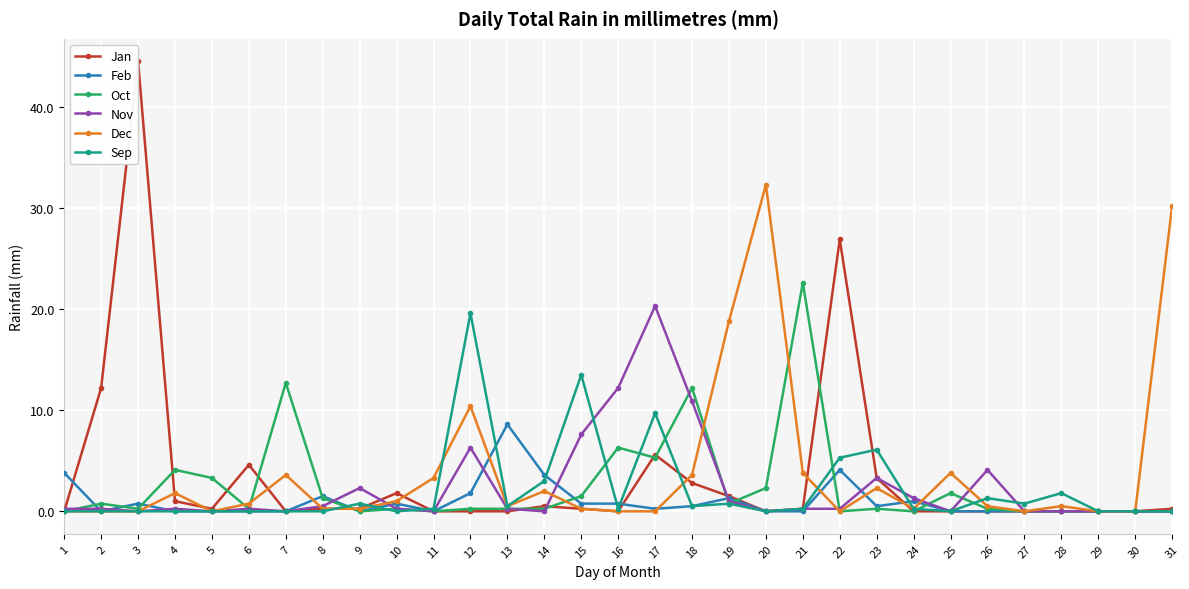

What value does the Feb series have at 16?

0.8